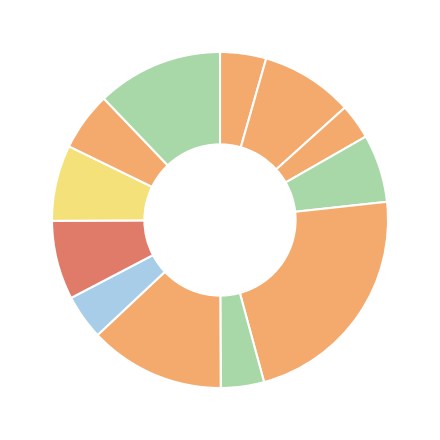

Rank the categories by value from lowest to highest.

Ahmet AYGÜL, İshak AYGÜL, İsmail DÜLGER, Ahmet ALTUNDAL (56), Veli ALTUNSOY, Murat ALTUNSOY, Cihan ALTUNDAL, Remzi YILDIRIM, Kemal DÜLGER, Eyüp KARATAŞOĞLU (71), Taşdan ALTUNSOY, Ahmet ALTUNDAL (61)